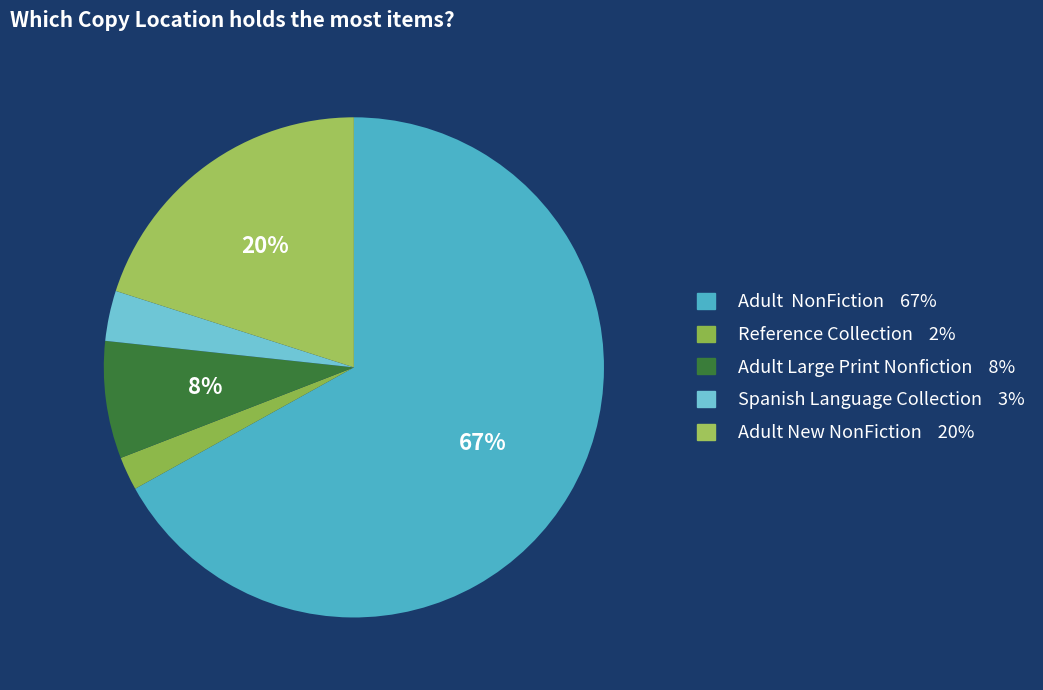

True or false: Reference Collection accounts for 2% of the total.

True